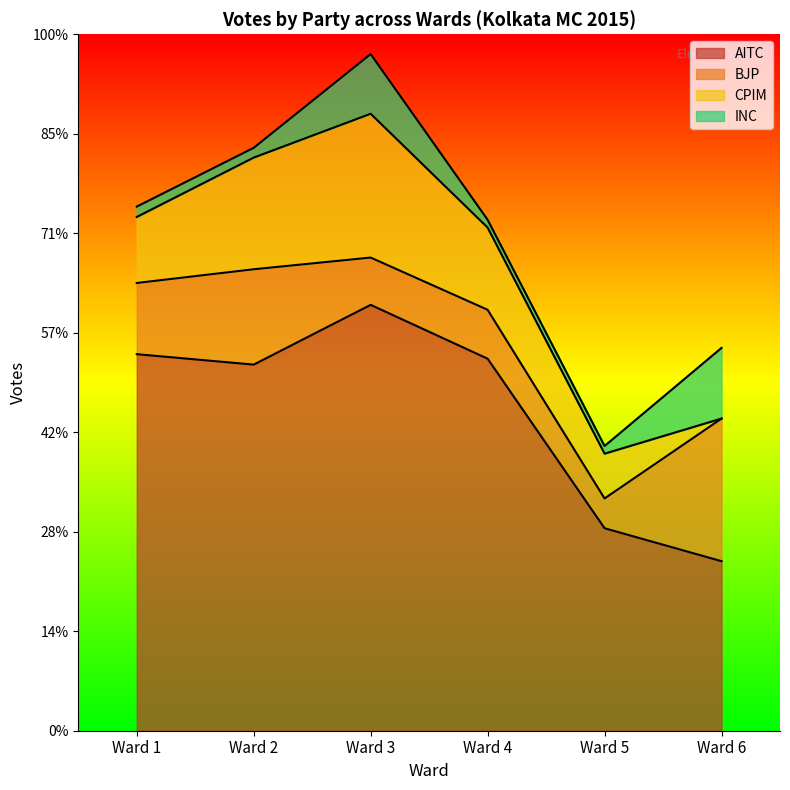

Where is the first local maximum for CPIM?

Ward 3